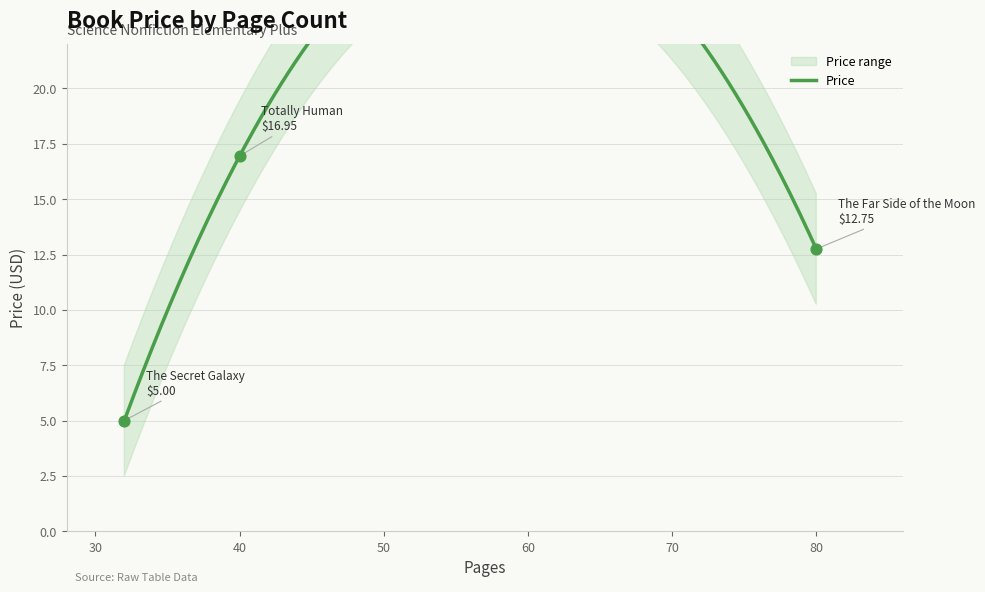

Approximately how many times larger is the value at 40 compared to 80?

1.3